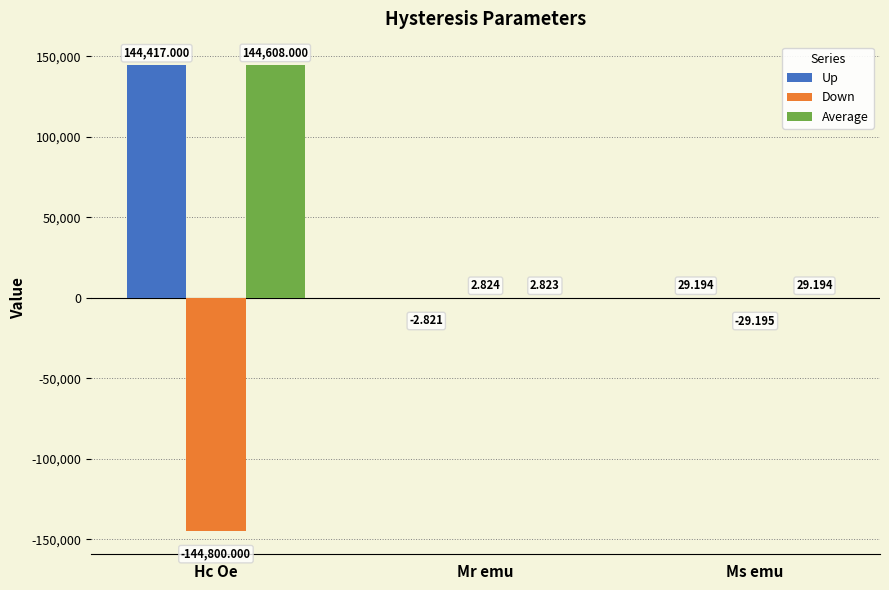

What is the spread (max minus min) of values at Ms emu?

58.4